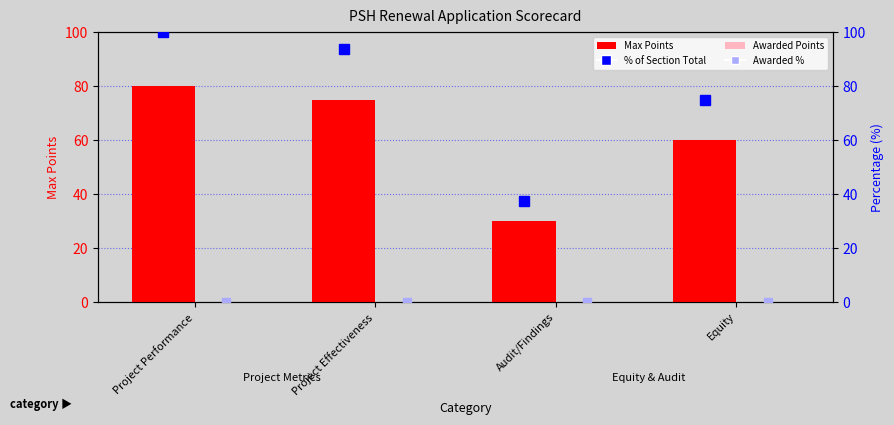

Which category has the highest value in the % of Section Total series?

Project Performance